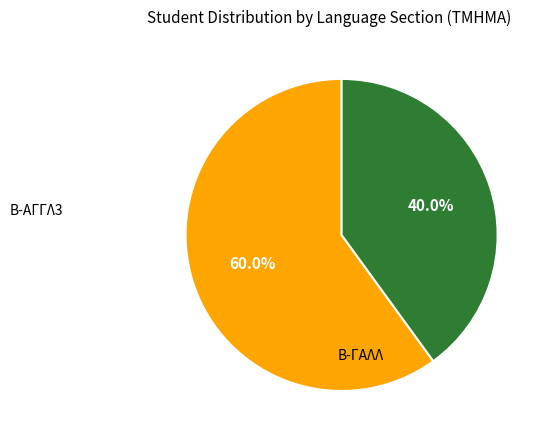

The Β-ΑΓΓΛ3 slice represents 51% of the pie. True or false?

False